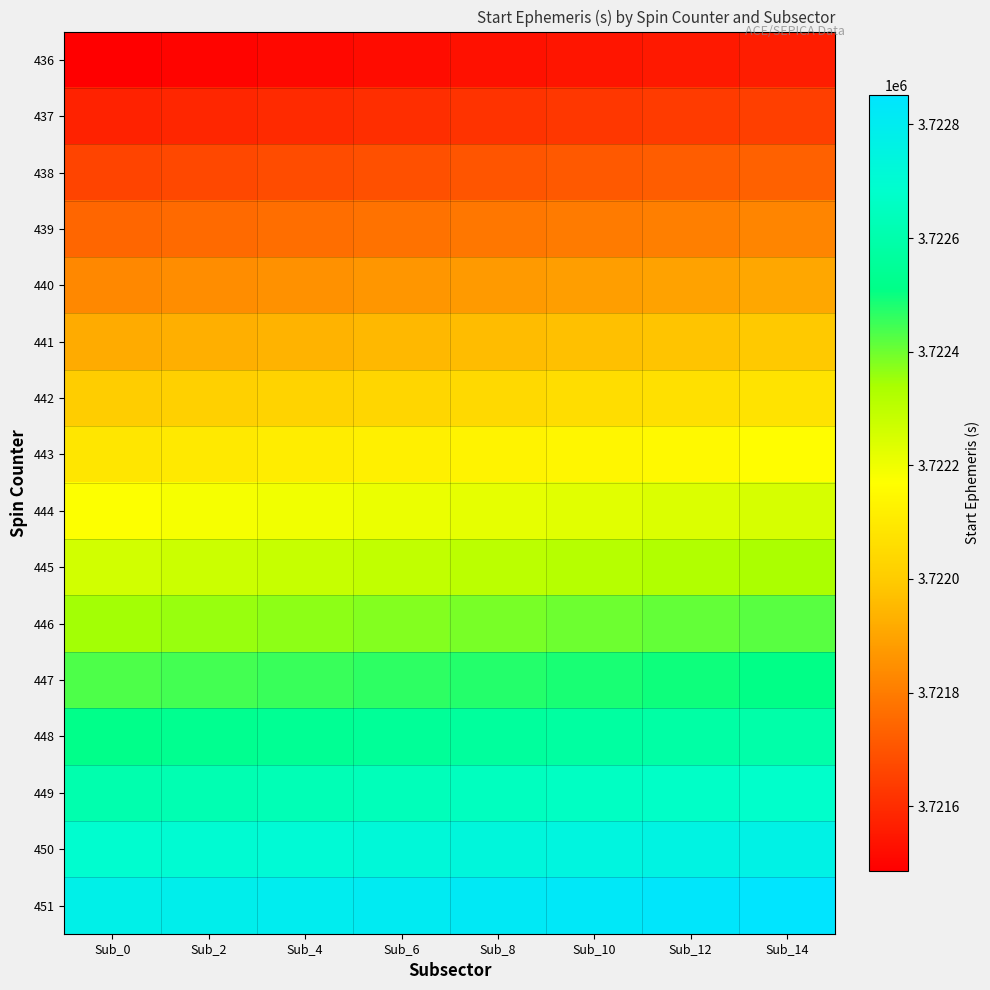

Reading left to right, list all the values displayed in this chart.

436: Sub_0=3721486.8	Sub_2=3721497.6	Sub_4=3721508.3	Sub_6=3721519.1	Sub_8=3721529.9	Sub_10=3721540.7	Sub_12=3721551.5	Sub_14=3721562.2
437: Sub_0=3721572.8	Sub_2=3721583.6	Sub_4=3721594.3	Sub_6=3721605.1	Sub_8=3721615.9	Sub_10=3721626.7	Sub_12=3721637.5	Sub_14=3721648.2
438: Sub_0=3721658.8	Sub_2=3721669.6	Sub_4=3721680.3	Sub_6=3721691.1	Sub_8=3721701.9	Sub_10=3721712.7	Sub_12=3721723.5	Sub_14=3721734.2
439: Sub_0=3721744.8	Sub_2=3721755.6	Sub_4=3721766.3	Sub_6=3721777.1	Sub_8=3721787.9	Sub_10=3721798.7	Sub_12=3721809.5	Sub_14=3721820.2
440: Sub_0=3721830.8	Sub_2=3721841.6	Sub_4=3721852.3	Sub_6=3721863.1	Sub_8=3721873.9	Sub_10=3721884.7	Sub_12=3721895.5	Sub_14=3721906.2
441: Sub_0=3721916.8	Sub_2=3721927.6	Sub_4=3721938.3	Sub_6=3721949.1	Sub_8=3721959.9	Sub_10=3721970.7	Sub_12=3721981.5	Sub_14=3721992.2
442: Sub_0=3722002.8	Sub_2=3722013.6	Sub_4=3722024.3	Sub_6=3722035.1	Sub_8=3722045.9	Sub_10=3722056.7	Sub_12=3722067.5	Sub_14=3722078.2
443: Sub_0=3722088.8	Sub_2=3722099.6	Sub_4=3722110.3	Sub_6=3722121.1	Sub_8=3722131.9	Sub_10=3722142.7	Sub_12=3722153.5	Sub_14=3722164.2
444: Sub_0=3722174.8	Sub_2=3722185.6	Sub_4=3722196.3	Sub_6=3722207.1	Sub_8=3722217.9	Sub_10=3722228.7	Sub_12=3722239.5	Sub_14=3722250.2
445: Sub_0=3722260.8	Sub_2=3722271.6	Sub_4=3722282.3	Sub_6=3722293.1	Sub_8=3722303.9	Sub_10=3722314.7	Sub_12=3722325.5	Sub_14=3722336.2
446: Sub_0=3722346.8	Sub_2=3722357.6	Sub_4=3722368.3	Sub_6=3722379.1	Sub_8=3722389.9	Sub_10=3722400.7	Sub_12=3722411.5	Sub_14=3722422.2
447: Sub_0=3722432.8	Sub_2=3722443.6	Sub_4=3722454.3	Sub_6=3722465.1	Sub_8=3722475.9	Sub_10=3722486.7	Sub_12=3722497.5	Sub_14=3722508.2
448: Sub_0=3722518.8	Sub_2=3722529.6	Sub_4=3722540.3	Sub_6=3722551.1	Sub_8=3722561.9	Sub_10=3722572.7	Sub_12=3722583.5	Sub_14=3722594.2
449: Sub_0=3722604.8	Sub_2=3722615.6	Sub_4=3722626.3	Sub_6=3722637.1	Sub_8=3722647.9	Sub_10=3722658.7	Sub_12=3722669.5	Sub_14=3722680.2
450: Sub_0=3722690.8	Sub_2=3722701.6	Sub_4=3722712.3	Sub_6=3722723.1	Sub_8=3722733.9	Sub_10=3722744.7	Sub_12=3722755.5	Sub_14=3722766.2
451: Sub_0=3722776.8	Sub_2=3722787.6	Sub_4=3722798.3	Sub_6=3722809.1	Sub_8=3722819.9	Sub_10=3722830.7	Sub_12=3722841.5	Sub_14=3722852.2